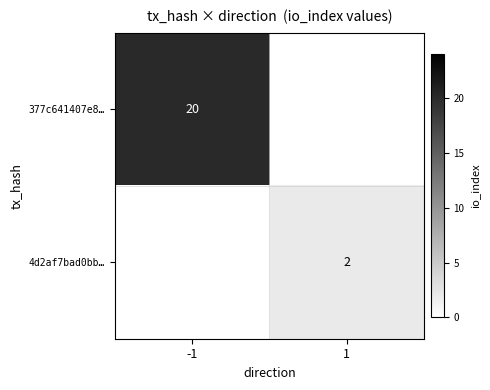

Is it true that 4d2af7bad0bb… equals 2 at 1?

True